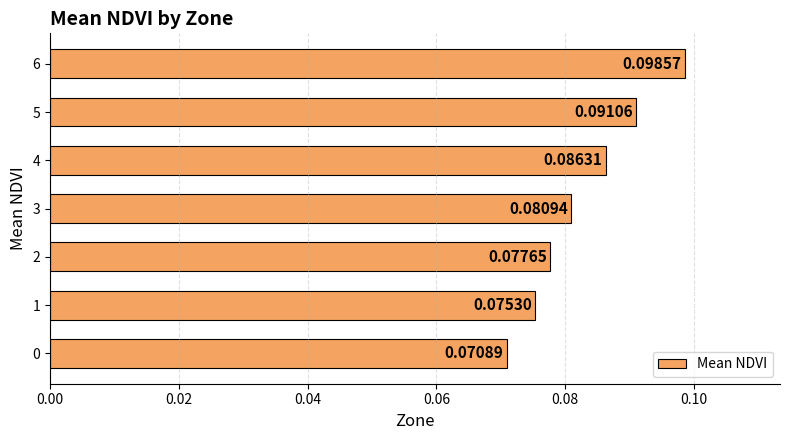

Count the values in the range 0 to 1.

7